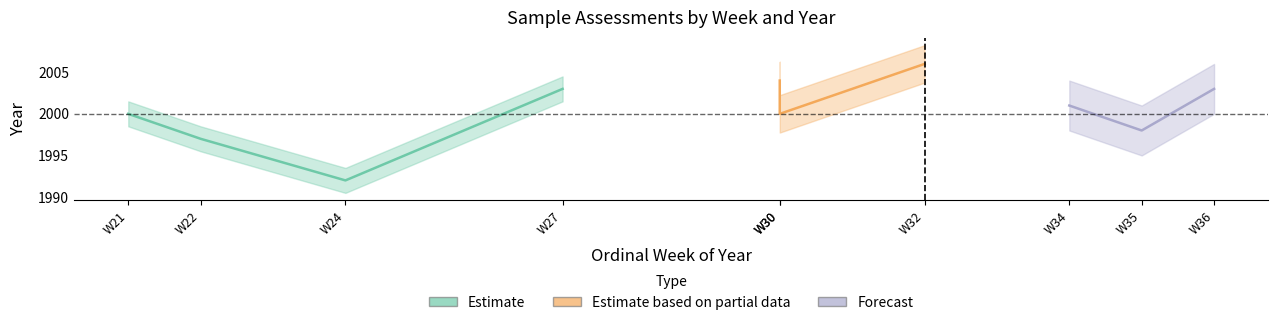

At which category does the chart reach its peak across all series?

2006-W32